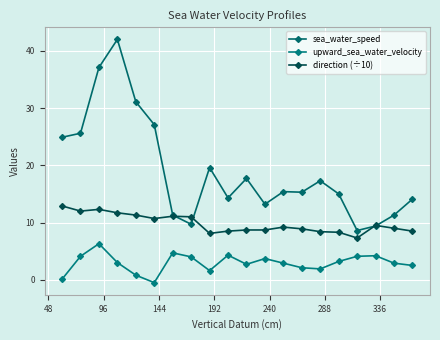

What is the average value of the upward_sea_water_velocity series?

2.9